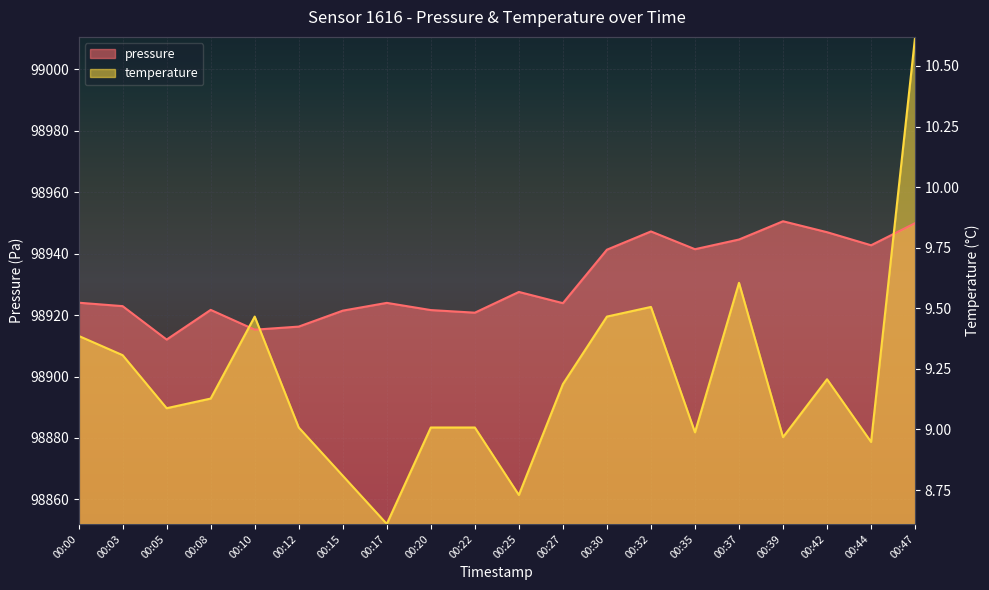

How many categories are shown in the chart?

20